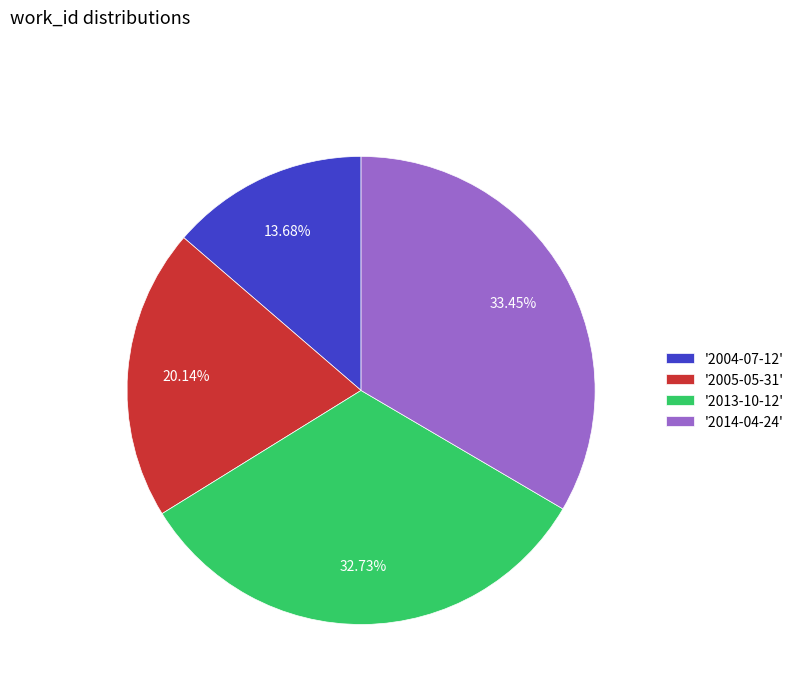

Is there a majority slice in this chart?

No